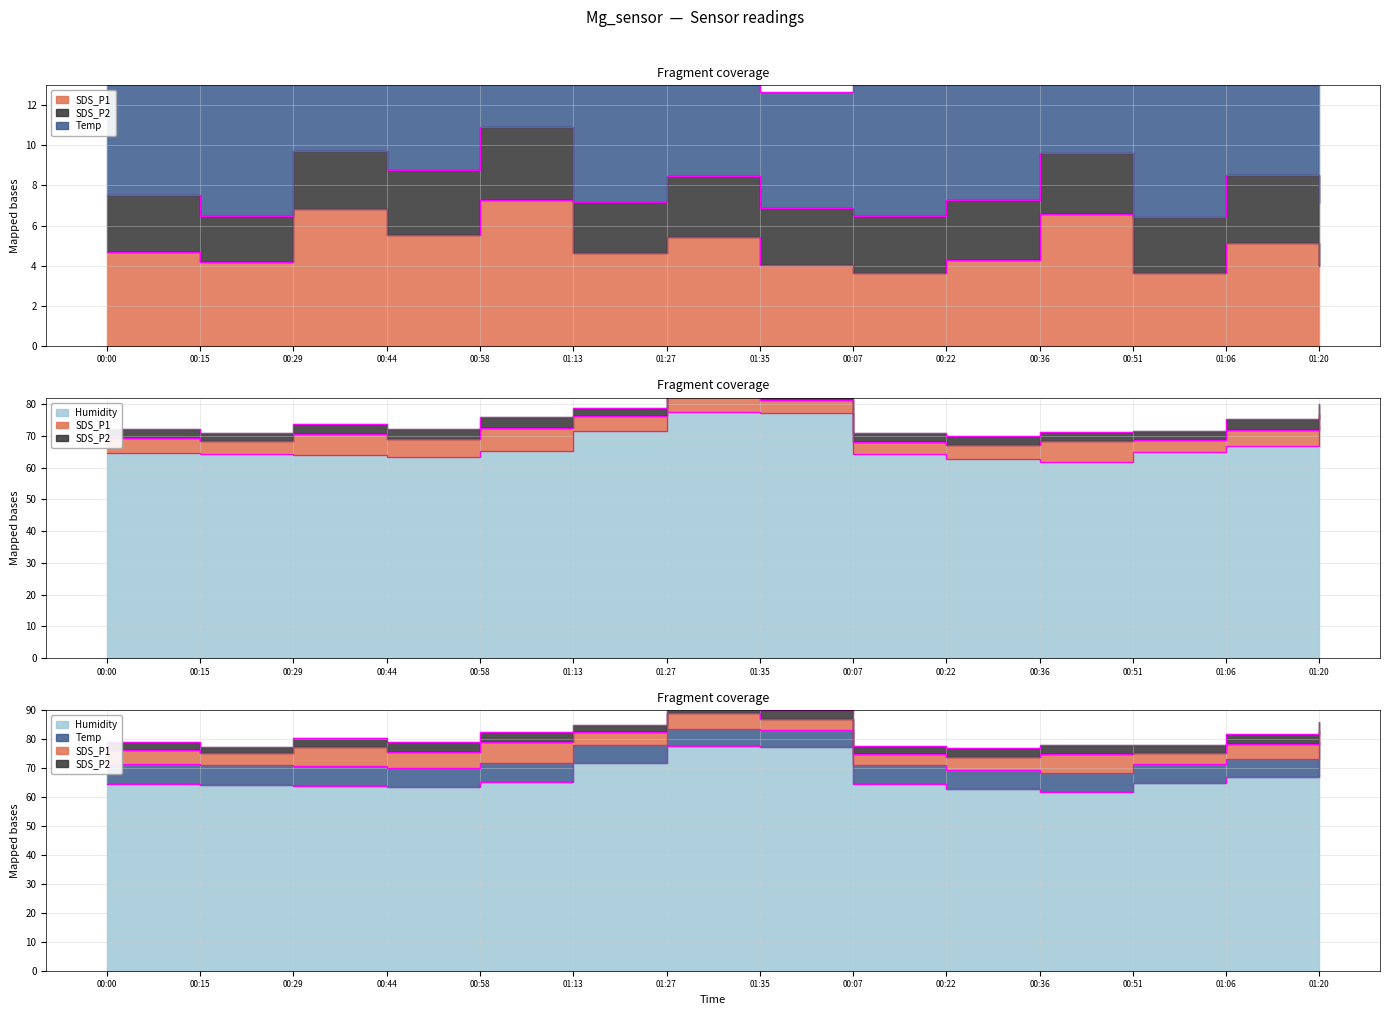

Where is the first local minimum for Humidity?

00:44